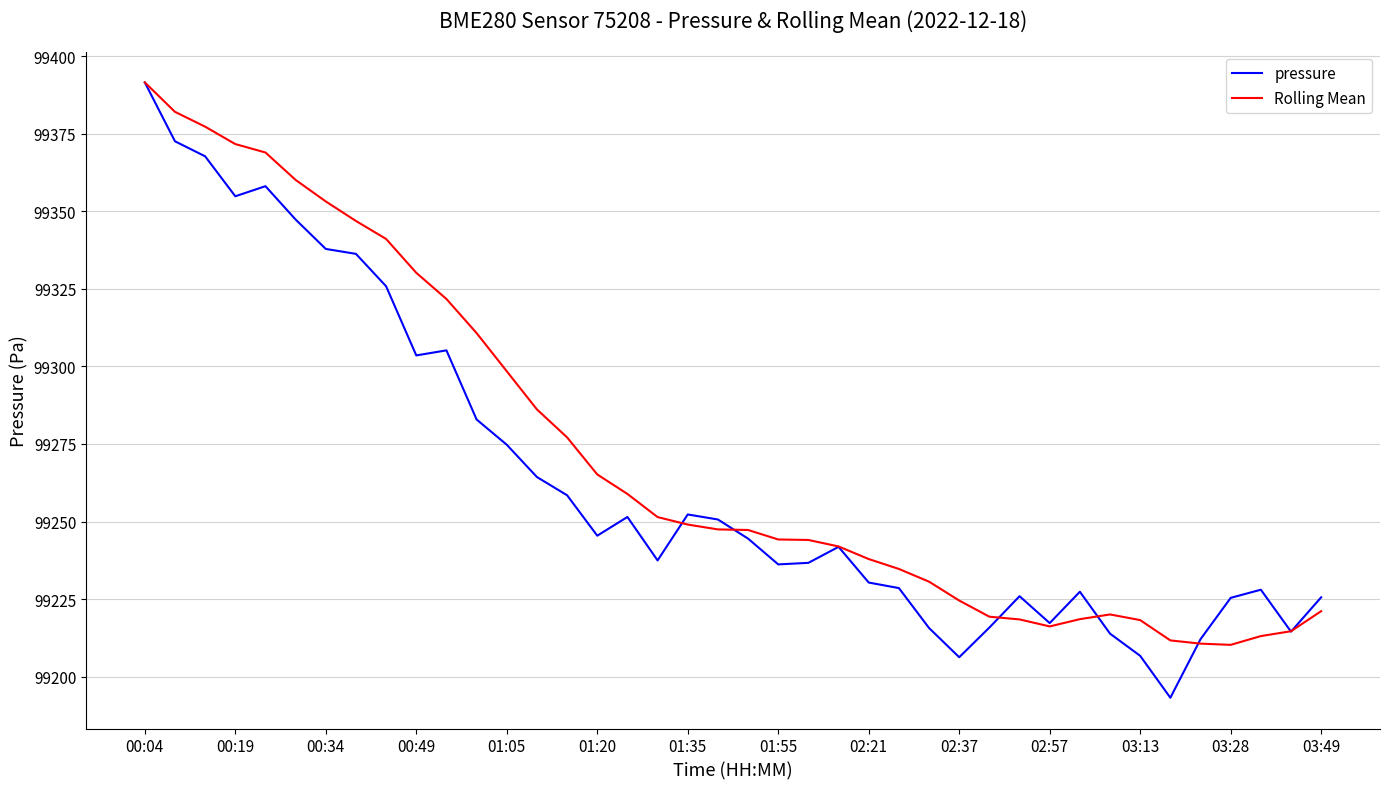

How many intersections are there between Rolling Mean and pressure?

7